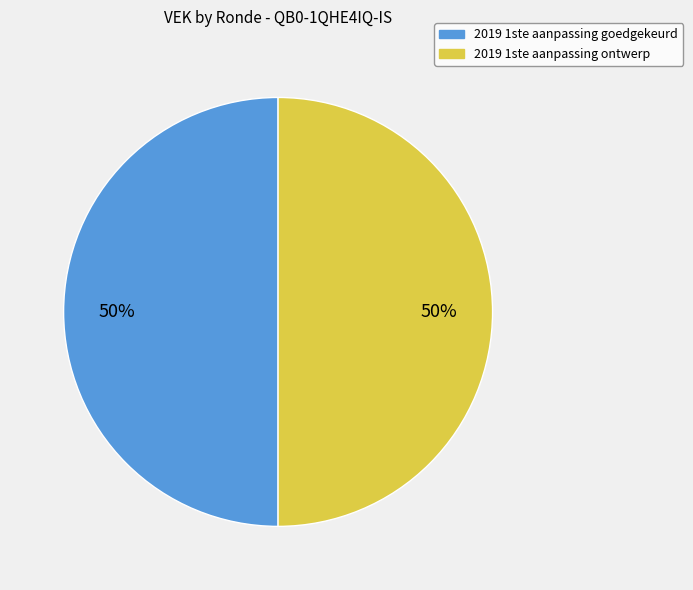

How many slices are in this pie chart?

2